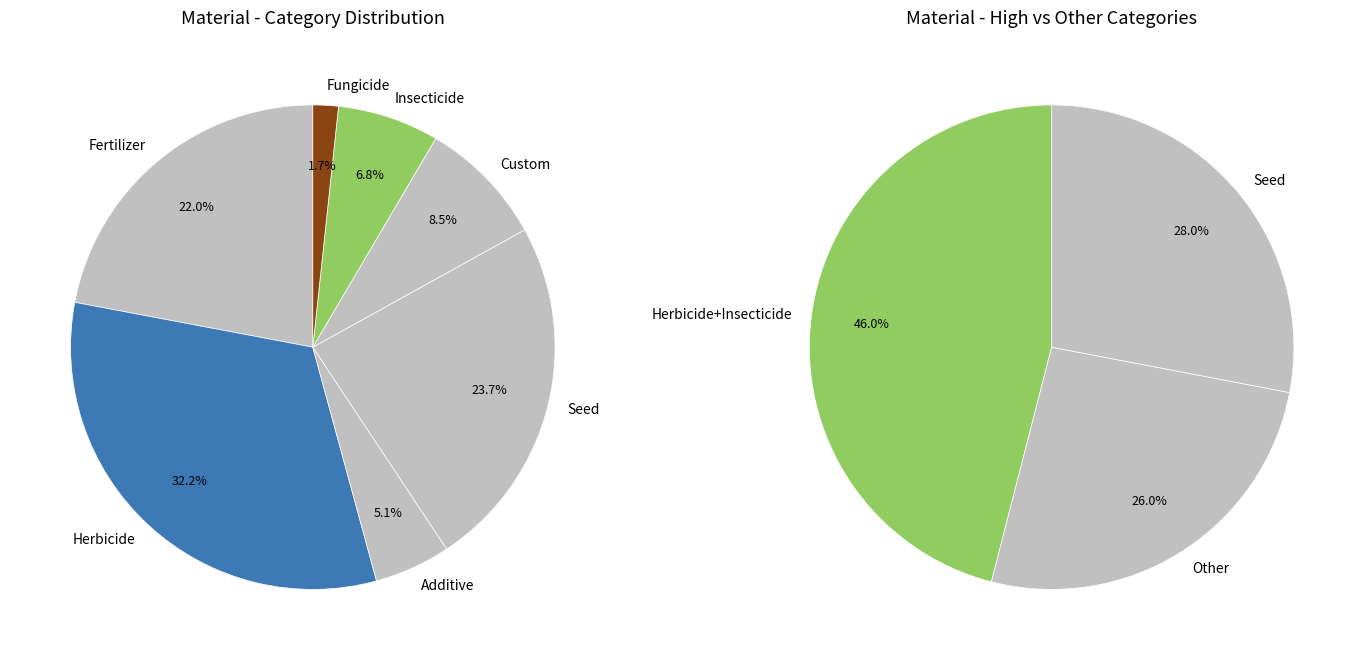

Is there a majority slice in this chart?

No